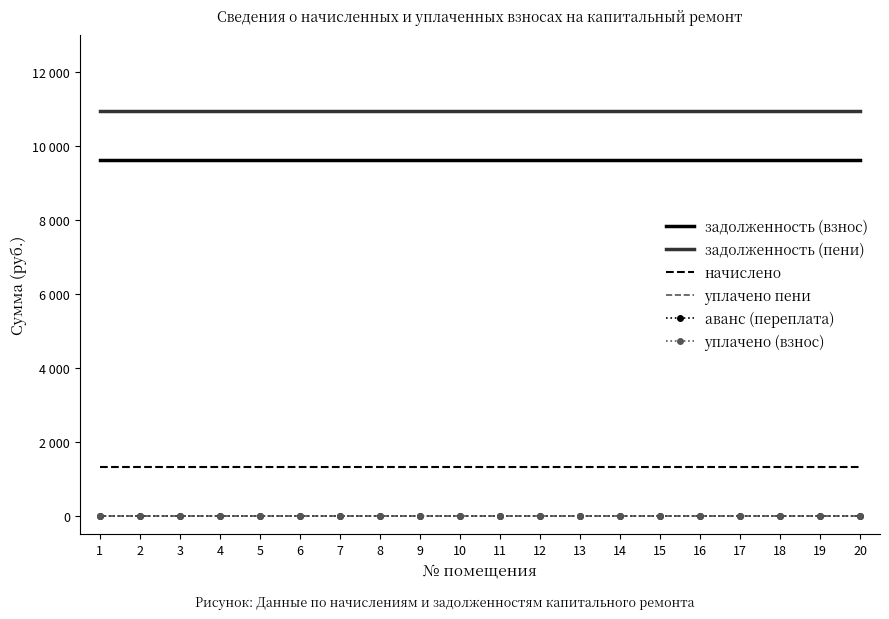

At which label does уплачено пени reach its peak?

1